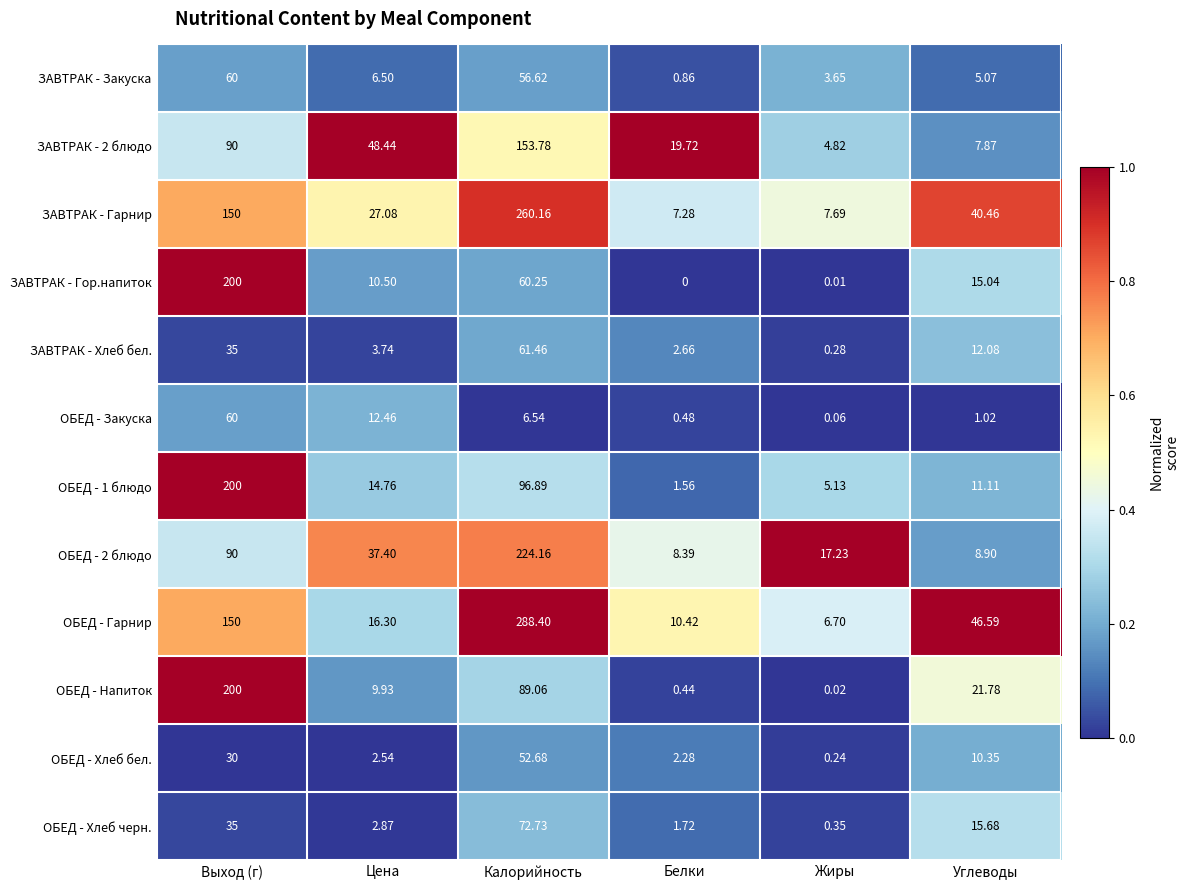

At Калорийность, list the series in order from largest to smallest.

ОБЕД - Гарнир, ЗАВТРАК - Гарнир, ОБЕД - 2 блюдо, ЗАВТРАК - 2 блюдо, ОБЕД - 1 блюдо, ОБЕД - Напиток, ОБЕД - Хлеб черн., ЗАВТРАК - Хлеб бел., ЗАВТРАК - Гор.напиток, ЗАВТРАК - Закуска, ОБЕД - Хлеб бел., ОБЕД - Закуска